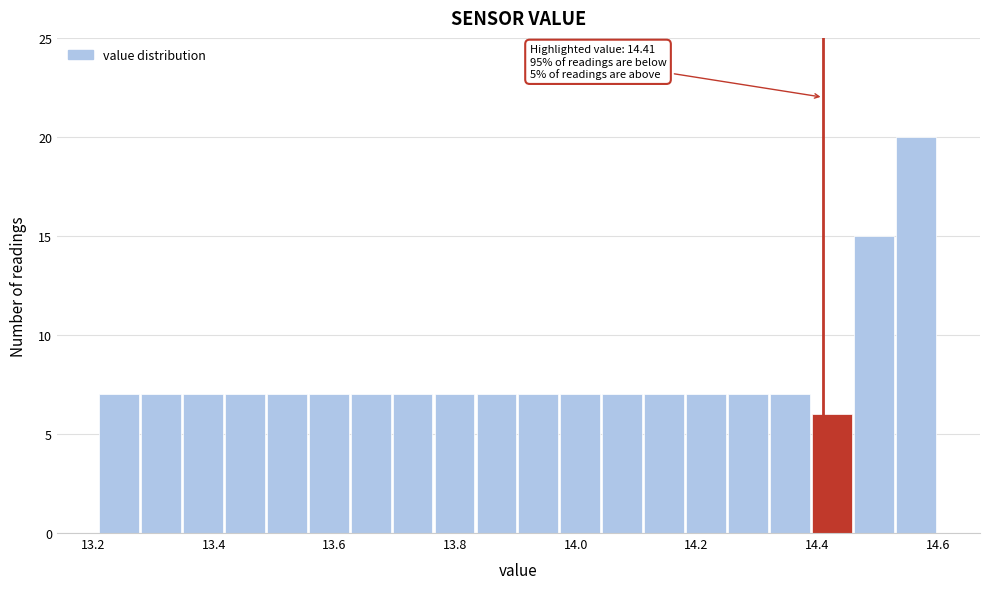

Read against the x-axis, roughly where is the centre of the tallest bar?

14.56